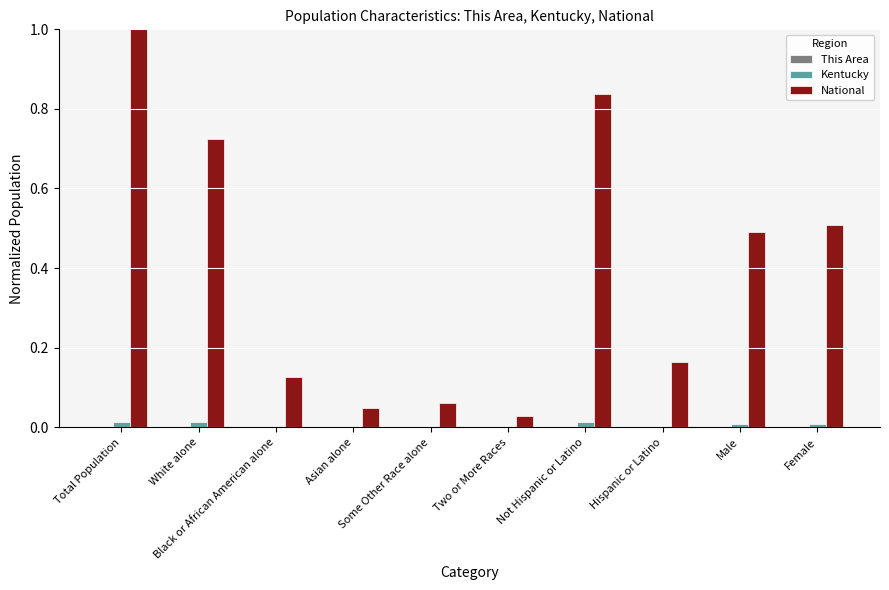

What is the average value of the National series?

0.4